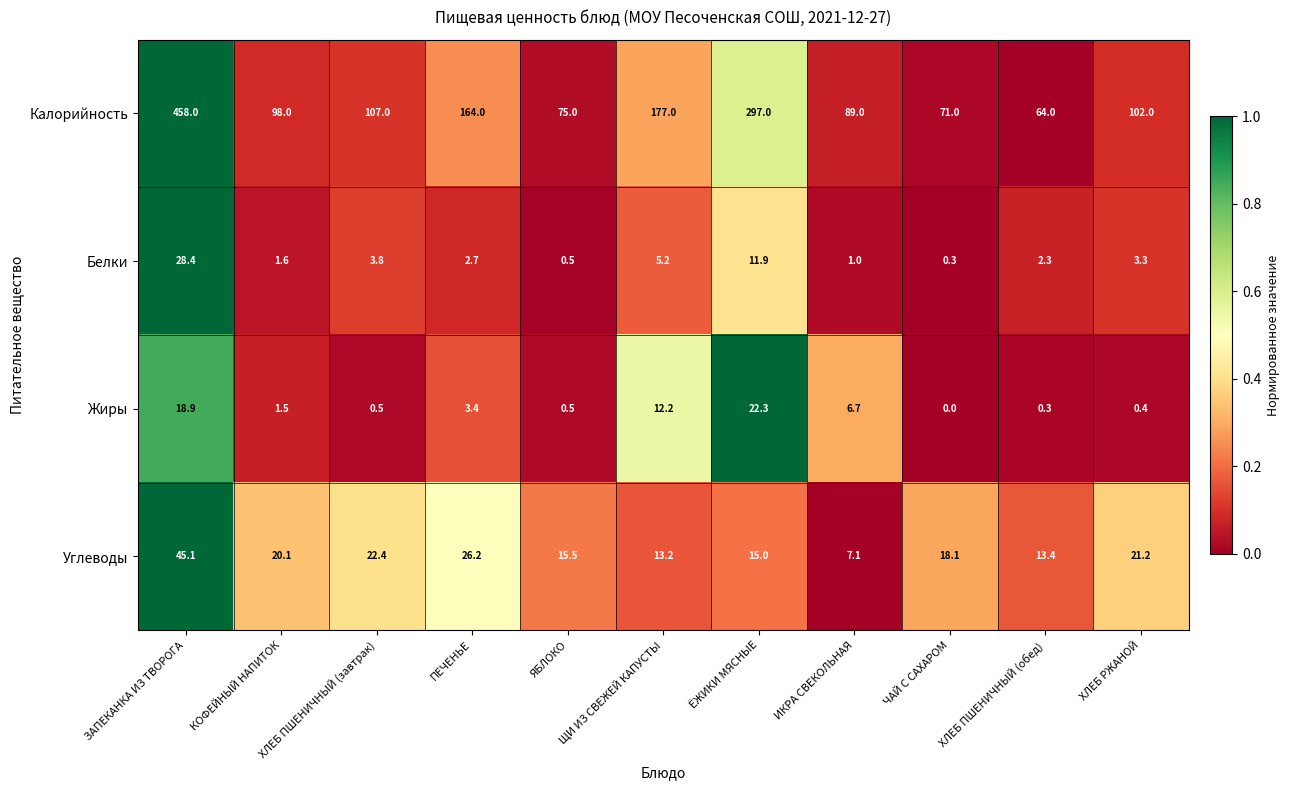

Which label corresponds to the largest value in the chart?

ЗАПЕКАНКА ИЗ ТВОРОГА